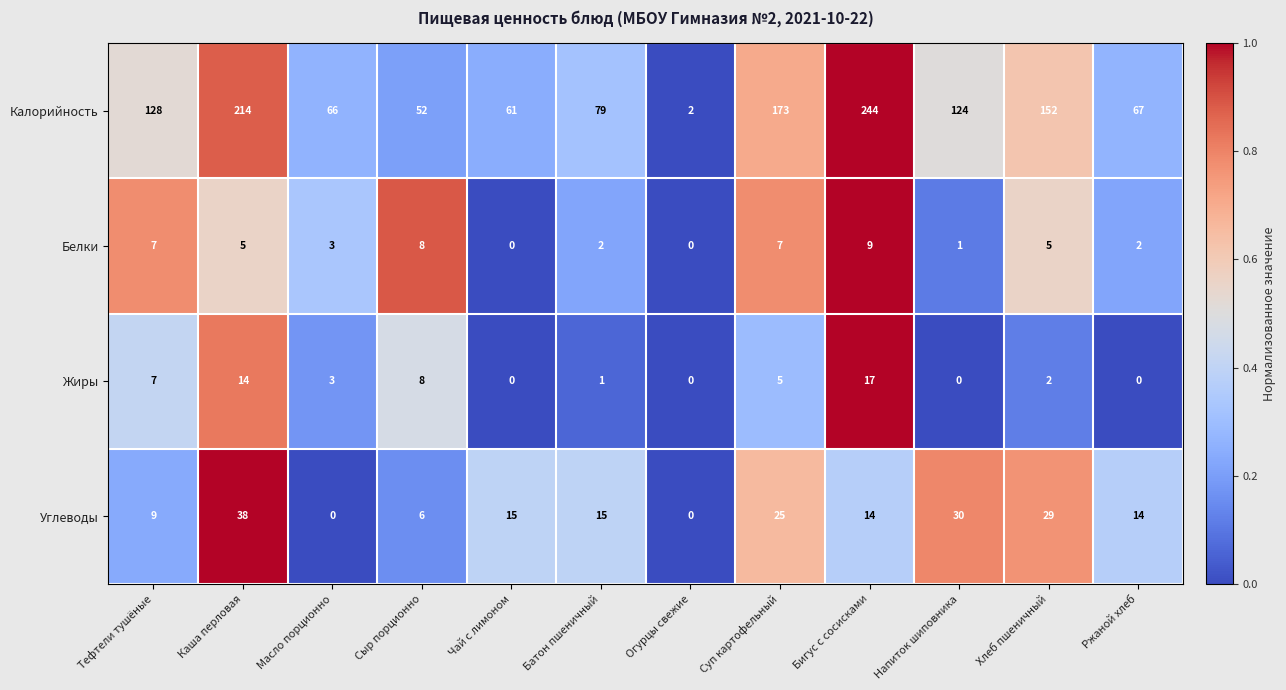

Rank the series by their maximum value, from lowest to highest.

Белки, Жиры, Углеводы, Калорийность